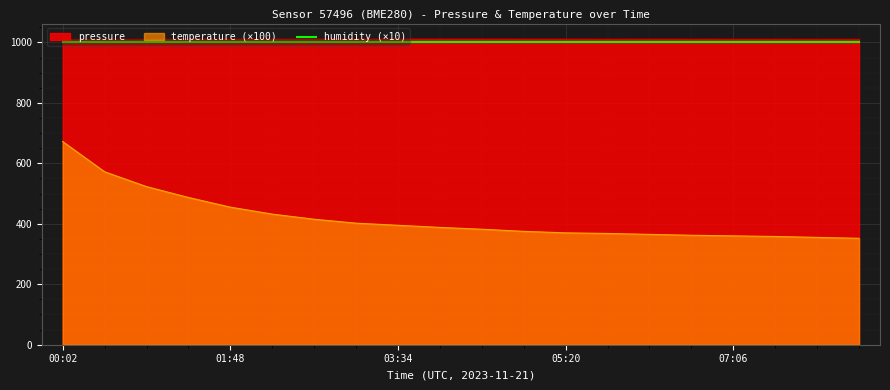

Between 02:15 and 03:08, which is larger?

03:08